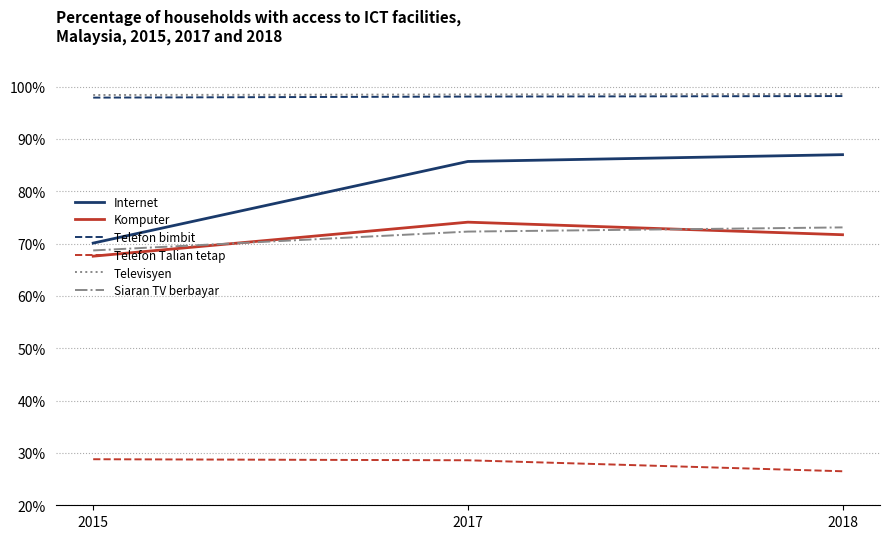

The Telefon Talian tetap series shows 12.0 at 2018. True or false?

False